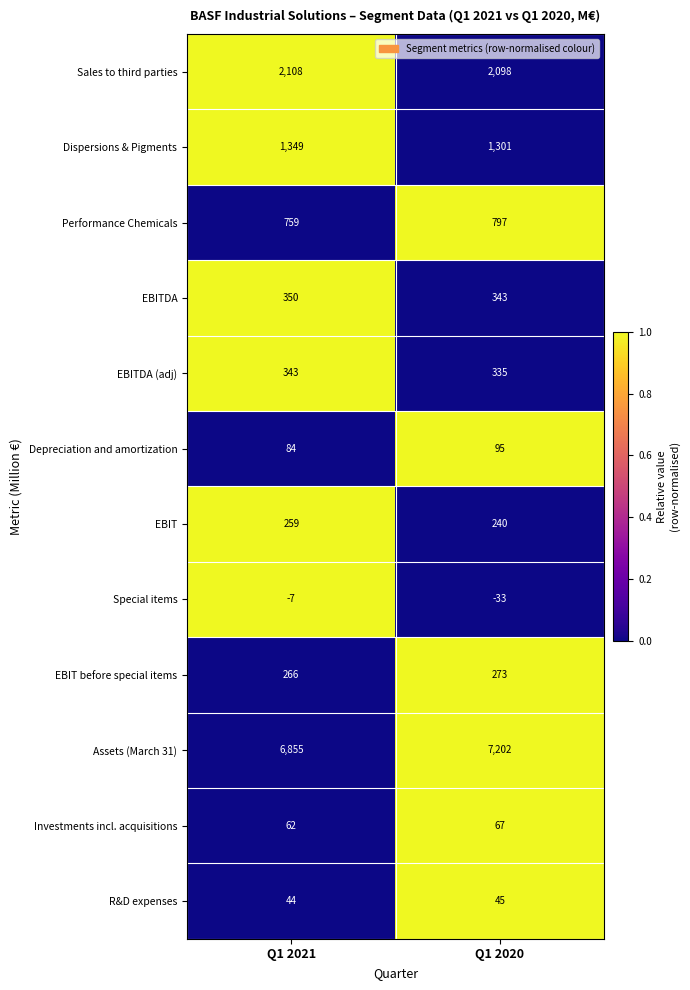

Count the number of categories in the chart.

2